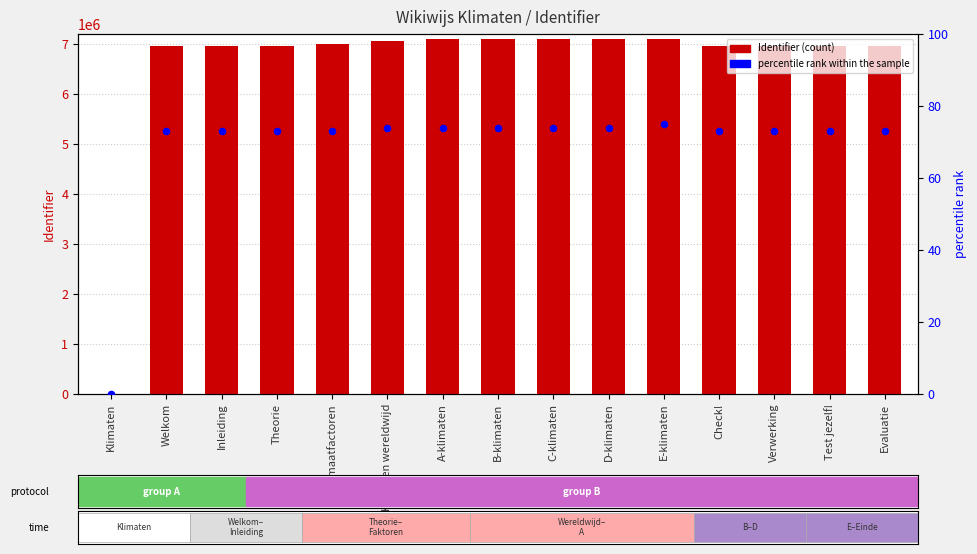

What are all the series names shown in the legend?

Identifier, percentile rank within the sample